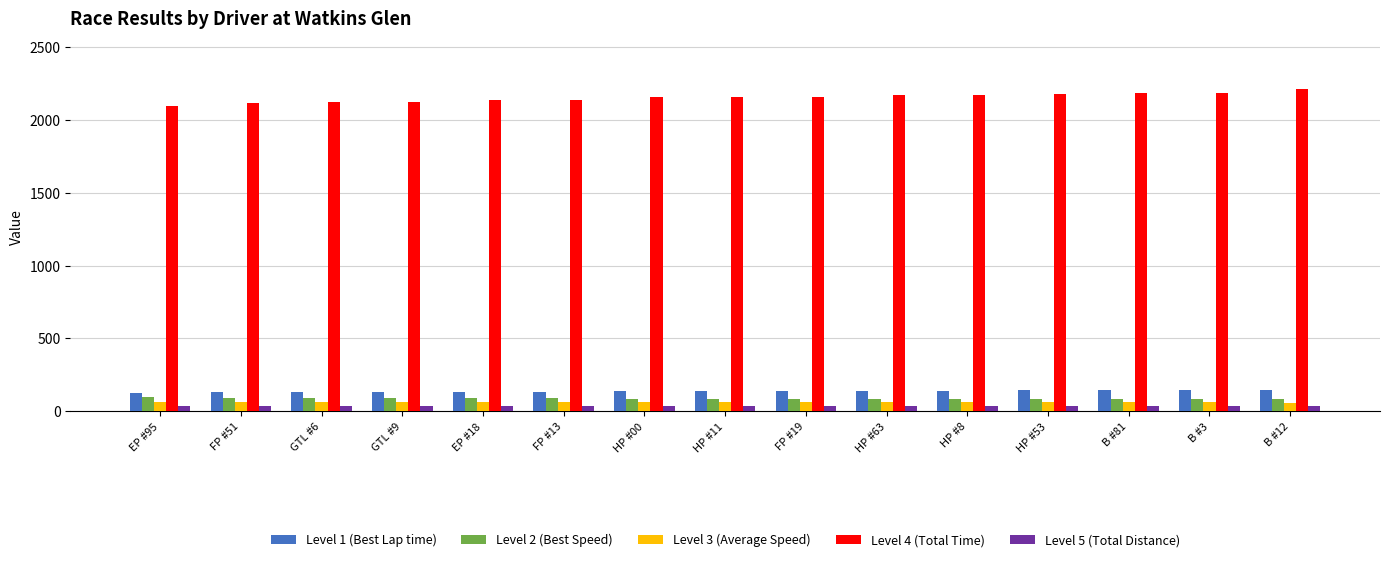

True or false: Level 2 (Best Speed) has a value of 93.5 at GTL #9.

True